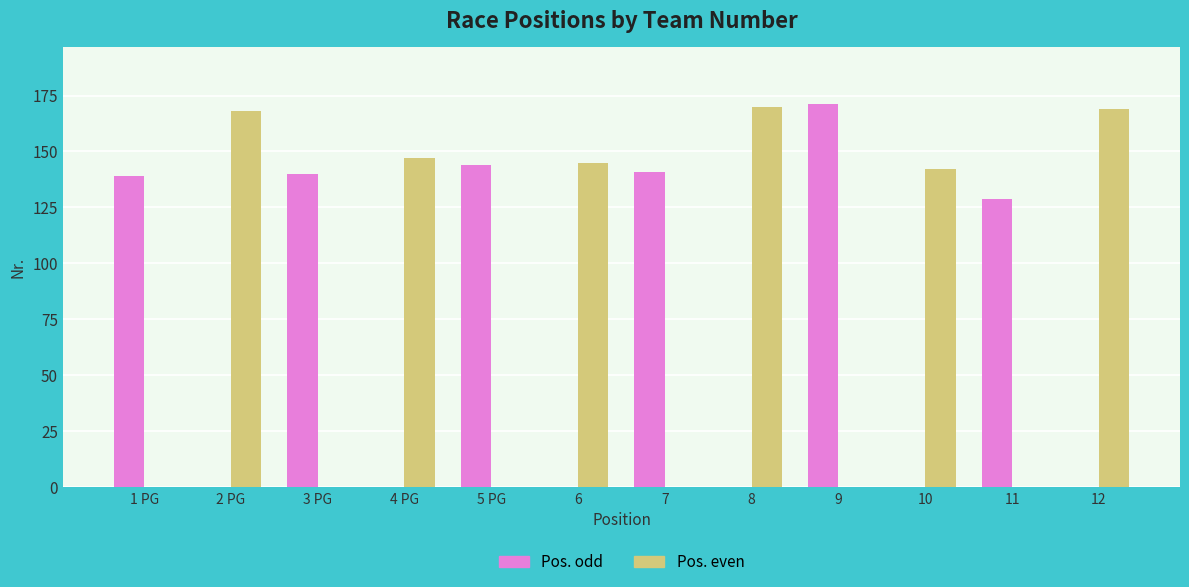

What is the approximate value of Pos. odd at 5 PG, to the nearest 10?

140